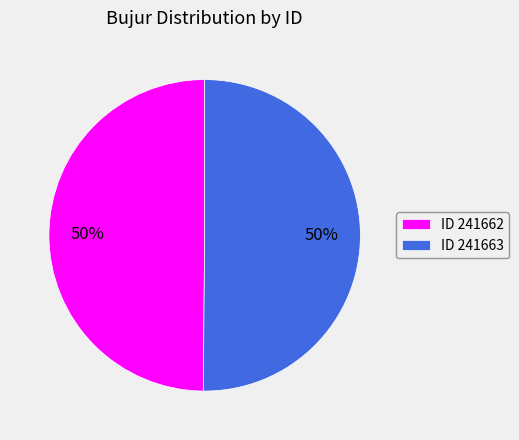

To the nearest percent, what portion does ID 241663 represent?

50%